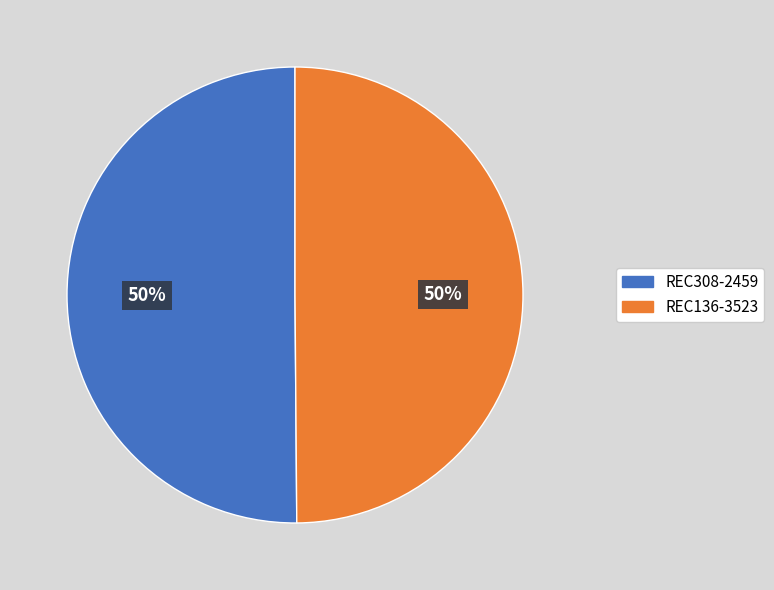

To the nearest percent, what is the combined percentage of REC308-2459 and REC136-3523?

100%